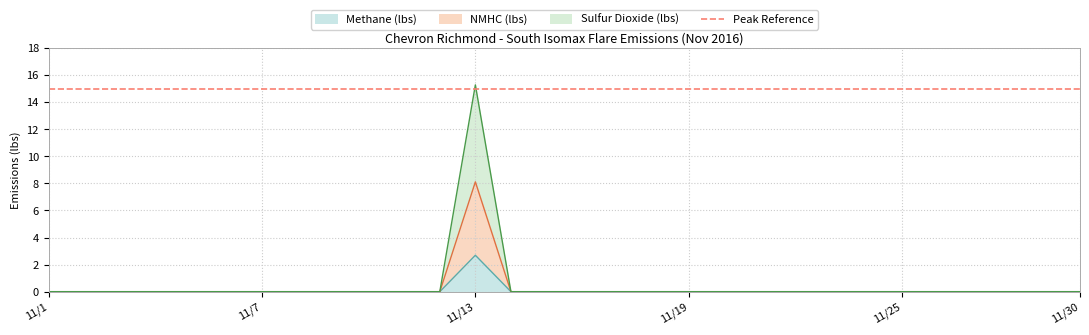

Count the NMHC (lbs) values in the range 0 to 1.

29